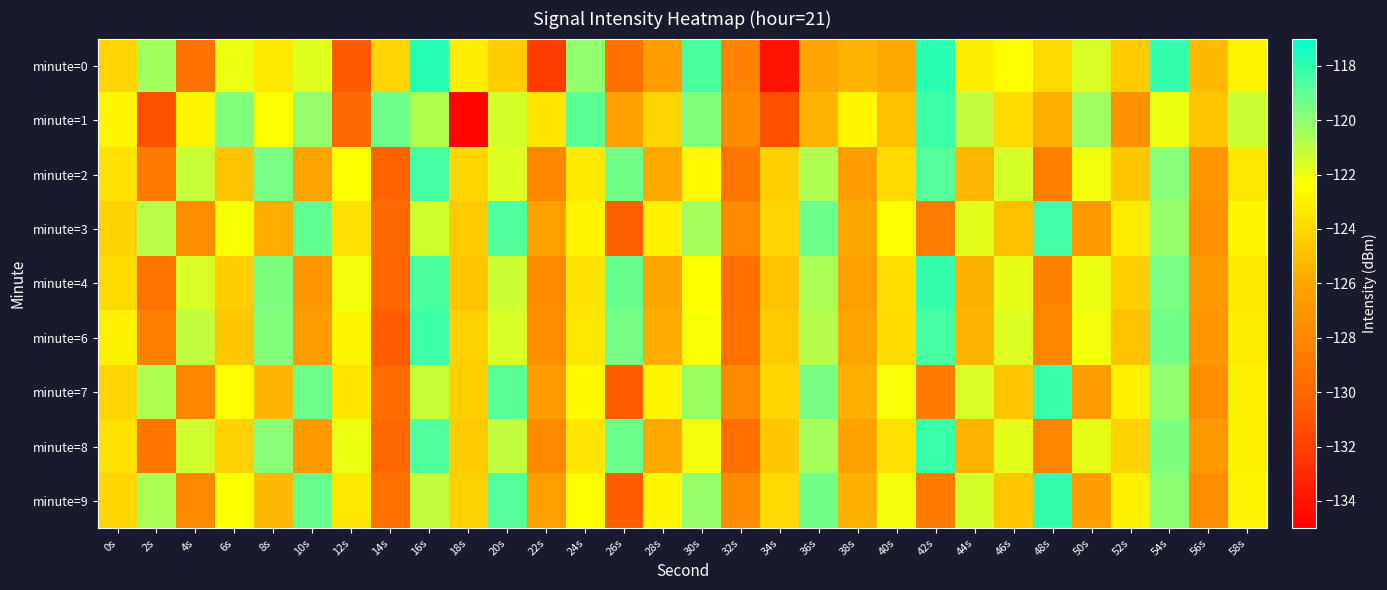

Reading left to right, what are all the values shown in this chart?

minute=0: 0s=-124.1	2s=-120.5	4s=-129.4	6s=-122.0	8s=-123.3	10s=-121.7	12s=-130.8	14s=-124.1	16s=-117.8	18s=-123.1	20s=-124.4	22s=-132.2	24s=-120.1	26s=-129.4	28s=-126.6	30s=-118.6	32s=-128.2	34s=-134.1	36s=-126.1	38s=-125.3	40s=-125.8	42s=-117.9	44s=-123.1	46s=-122.5	48s=-123.9	50s=-121.6	52s=-124.5	54s=-118.1	56s=-125.1	58s=-122.9
minute=1: 0s=-122.7	2s=-131.1	4s=-122.8	6s=-119.8	8s=-122.5	10s=-120.1	12s=-129.9	14s=-119.3	16s=-120.7	18s=-134.8	20s=-121.5	22s=-123.4	24s=-118.9	26s=-126.3	28s=-124.1	30s=-119.8	32s=-127.6	34s=-131.2	36s=-125.4	38s=-122.7	40s=-124.9	42s=-118.3	44s=-121.1	46s=-123.8	48s=-125.6	50s=-120.4	52s=-127.2	54s=-122.0	56s=-124.7	58s=-121.3
minute=2: 0s=-123.5	2s=-128.7	4s=-121.2	6s=-124.8	8s=-119.6	10s=-126.1	12s=-122.4	14s=-130.3	16s=-118.5	18s=-124.0	20s=-121.7	22s=-127.9	24s=-123.2	26s=-119.4	28s=-125.8	30s=-122.6	32s=-129.1	34s=-124.3	36s=-120.7	38s=-126.5	40s=-123.9	42s=-118.8	44s=-125.2	46s=-121.5	48s=-128.4	50s=-122.1	52s=-124.6	54s=-119.9	56s=-126.8	58s=-123.3
minute=3: 0s=-124.2	2s=-120.9	4s=-127.5	6s=-122.3	8s=-125.7	10s=-119.1	12s=-123.6	14s=-129.8	16s=-121.4	18s=-124.5	20s=-118.7	22s=-126.2	24s=-122.8	26s=-130.5	28s=-123.0	30s=-120.5	32s=-127.8	34s=-124.1	36s=-119.3	38s=-125.9	40s=-122.5	42s=-128.6	44s=-121.8	46s=-124.9	48s=-118.4	50s=-126.7	52s=-123.1	54s=-120.2	56s=-127.3	58s=-122.7
minute=4: 0s=-123.8	2s=-129.2	4s=-121.6	6s=-124.4	8s=-119.7	10s=-126.9	12s=-122.2	14s=-130.1	16s=-118.6	18s=-124.7	20s=-121.3	22s=-127.6	24s=-123.5	26s=-119.2	28s=-126.0	30s=-122.4	32s=-129.5	34s=-124.8	36s=-120.6	38s=-126.3	40s=-123.7	42s=-118.1	44s=-125.5	46s=-121.9	48s=-128.2	50s=-122.0	52s=-124.3	54s=-119.6	56s=-126.6	58s=-123.2
minute=6: 0s=-122.9	2s=-128.4	4s=-121.1	6s=-124.6	8s=-119.8	10s=-126.5	12s=-122.7	14s=-130.6	16s=-118.3	18s=-124.2	20s=-121.6	22s=-127.4	24s=-123.3	26s=-119.5	28s=-125.7	30s=-122.3	32s=-129.3	34s=-124.5	36s=-120.8	38s=-126.1	40s=-123.8	42s=-118.5	44s=-125.3	46s=-121.7	48s=-128.0	50s=-122.2	52s=-124.8	54s=-119.4	56s=-126.9	58s=-123.1
minute=7: 0s=-124.1	2s=-120.7	4s=-127.9	6s=-122.5	8s=-125.3	10s=-119.3	12s=-123.4	14s=-129.6	16s=-121.2	18s=-124.3	20s=-118.9	22s=-126.4	24s=-122.6	26s=-130.7	28s=-122.8	30s=-120.3	32s=-127.7	34s=-124.0	36s=-119.5	38s=-125.6	40s=-122.3	42s=-128.8	44s=-121.6	46s=-124.7	48s=-118.2	50s=-126.5	52s=-123.0	54s=-120.1	56s=-127.5	58s=-122.9
minute=8: 0s=-123.6	2s=-129.0	4s=-121.4	6s=-124.2	8s=-119.9	10s=-126.7	12s=-122.0	14s=-129.9	16s=-118.7	18s=-124.5	20s=-121.1	22s=-127.7	24s=-123.4	26s=-119.3	28s=-125.8	30s=-122.2	32s=-129.4	34s=-124.6	36s=-120.5	38s=-126.2	40s=-123.6	42s=-118.2	44s=-125.4	46s=-121.8	48s=-128.1	50s=-121.9	52s=-124.2	54s=-119.7	56s=-126.7	58s=-123.0
minute=9: 0s=-124.0	2s=-120.6	4s=-127.8	6s=-122.4	8s=-125.2	10s=-119.2	12s=-123.3	14s=-129.5	16s=-121.1	18s=-124.2	20s=-118.8	22s=-126.3	24s=-122.5	26s=-130.6	28s=-122.7	30s=-120.2	32s=-127.6	34s=-123.9	36s=-119.4	38s=-125.5	40s=-122.2	42s=-128.7	44s=-121.5	46s=-124.6	48s=-118.1	50s=-126.4	52s=-122.9	54s=-120.0	56s=-127.4	58s=-122.8